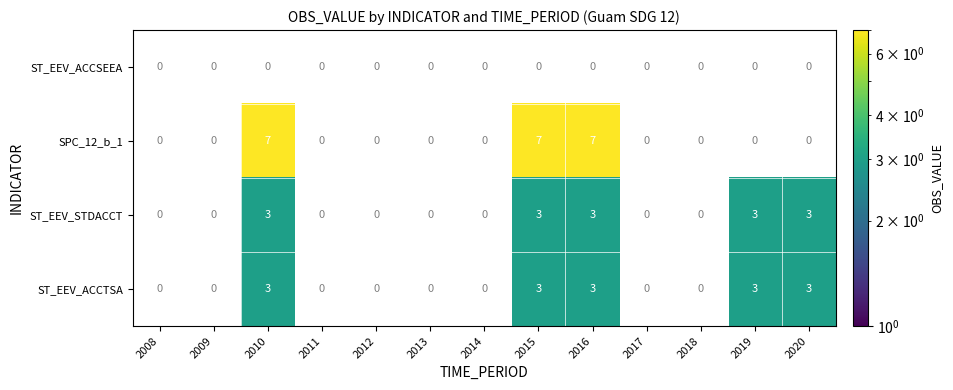

The ST_EEV_STDACCT series shows 4.3 at 2016. True or false?

False